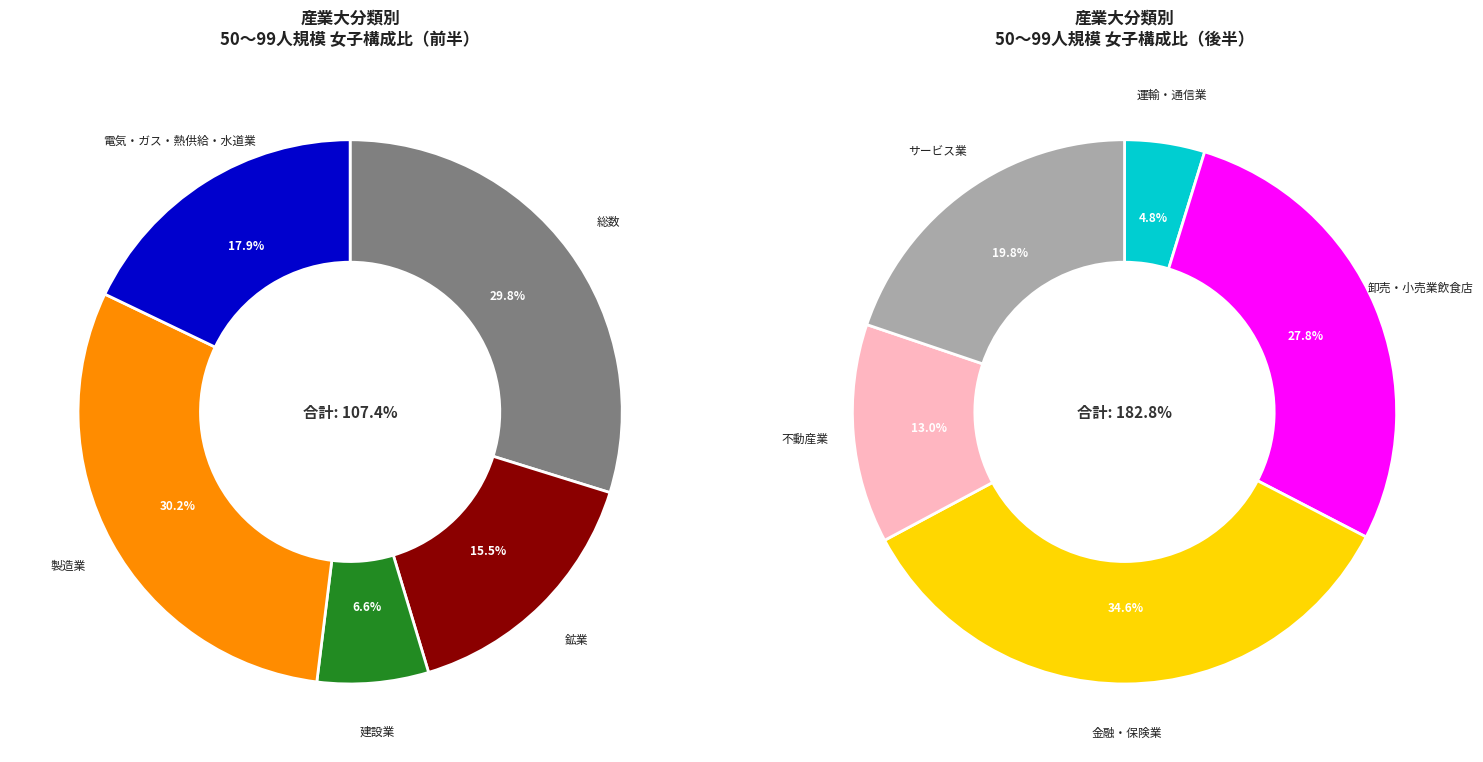

The 鉱業 slice represents 1% of the pie. True or false?

False